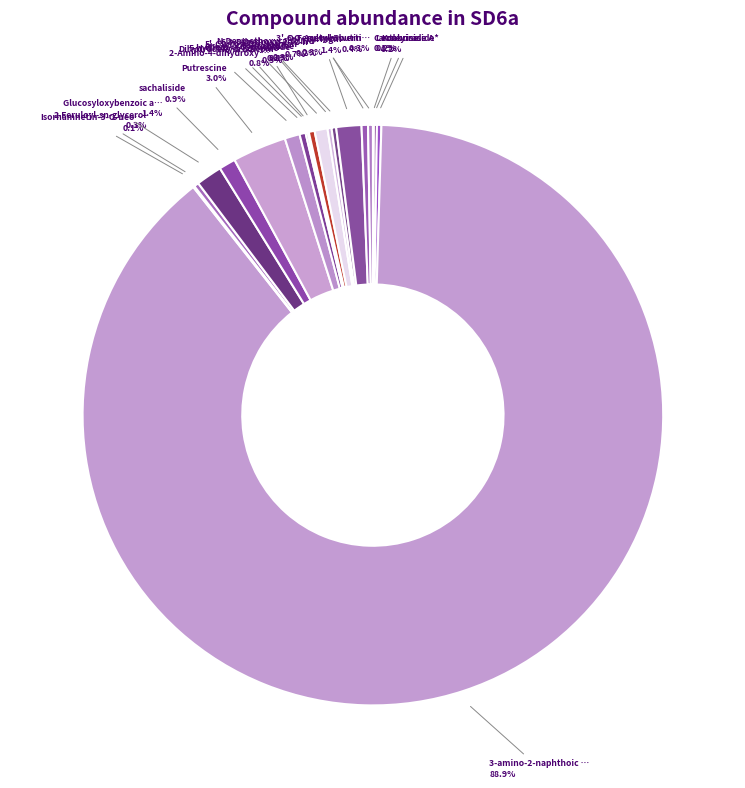

Which slice is the largest?

3-amino-2-naphthoic …